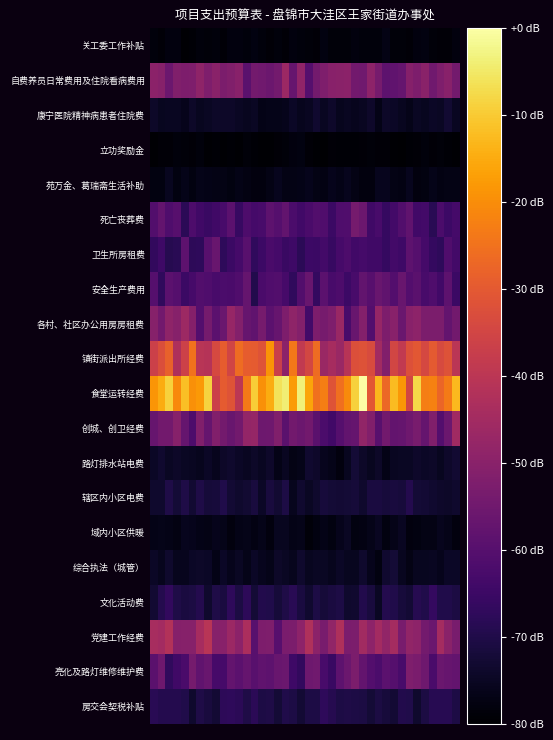

At which category does the chart reach its minimum across all series?

22